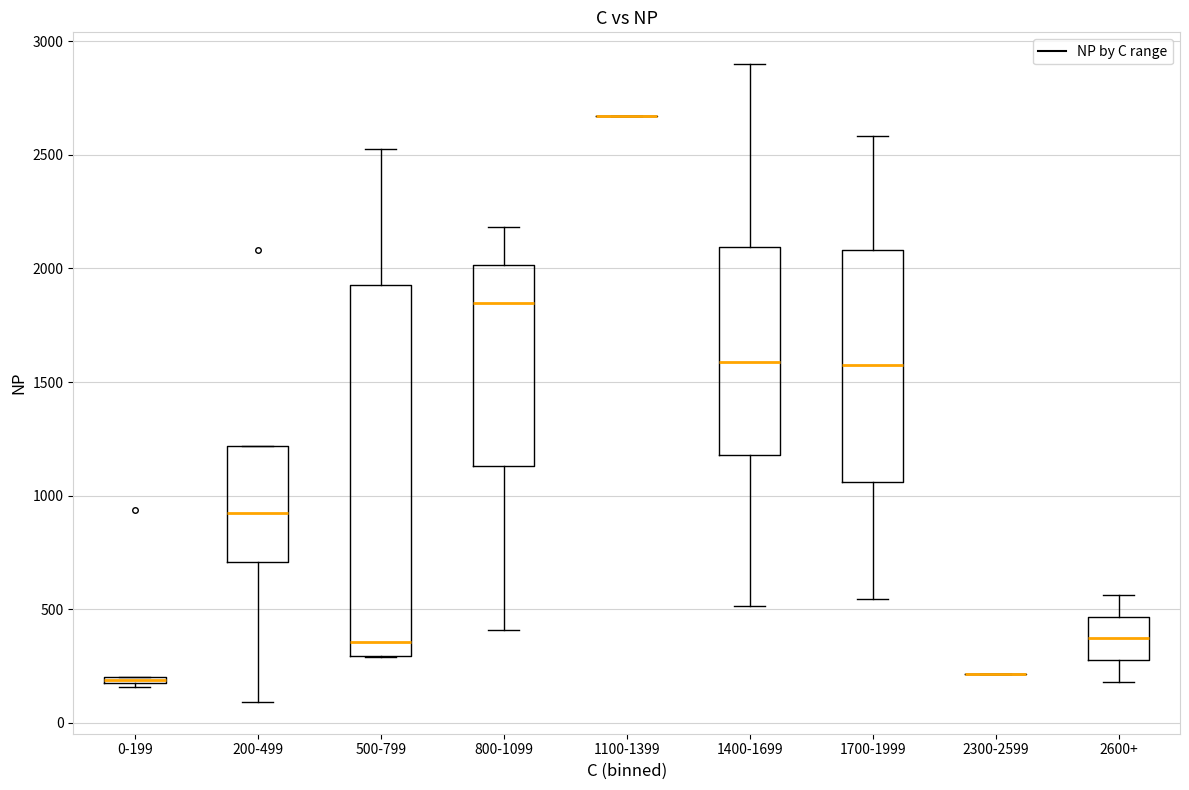

Which box is the tallest, from its lower edge to its upper edge?

500-799